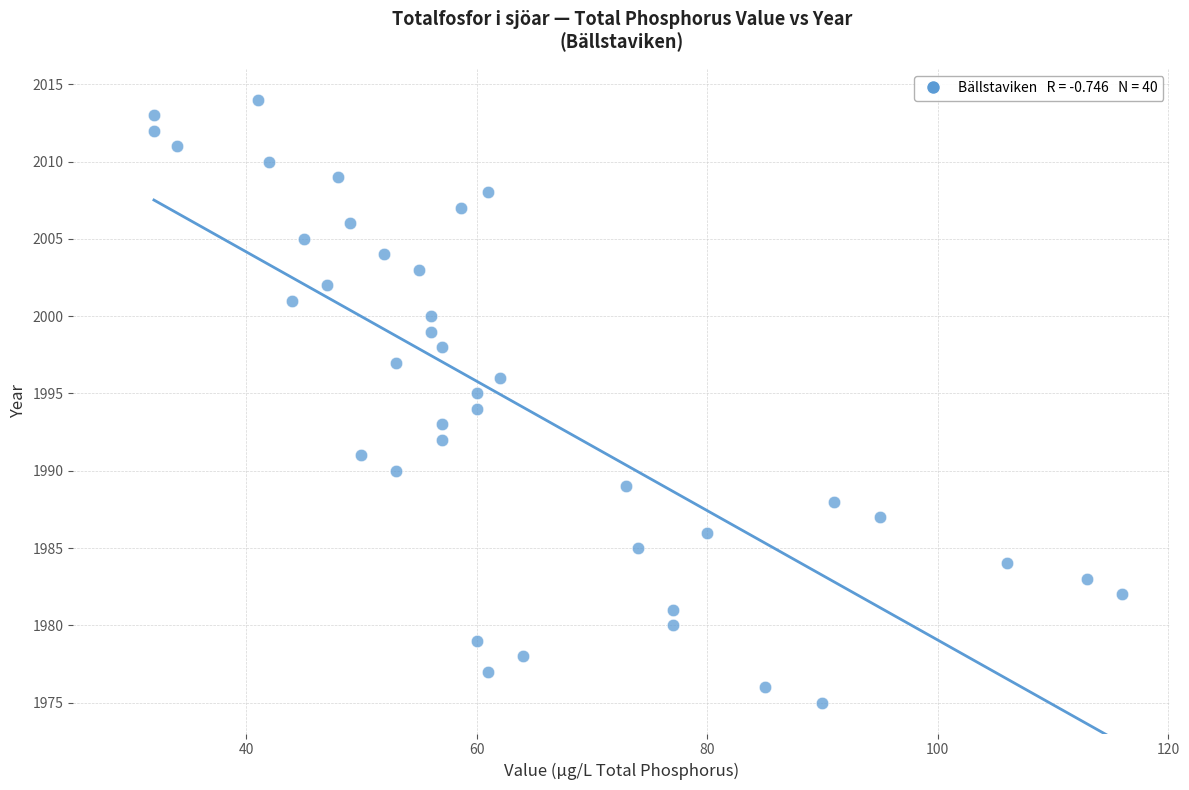

What is the range of Y values (max minus min)?

39